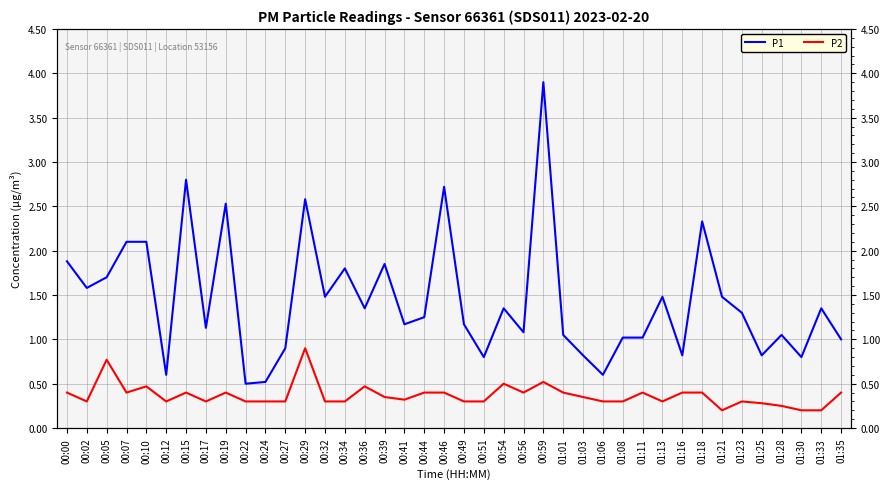

Which series changed the most between 00:36 and 01:08?

P1